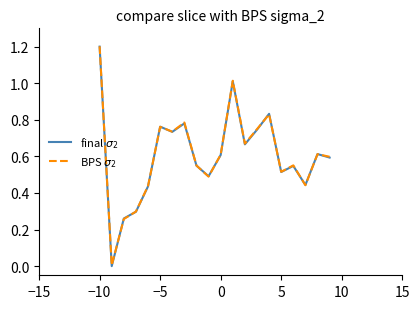

Does the chart display data point markers on the line(s)?

No